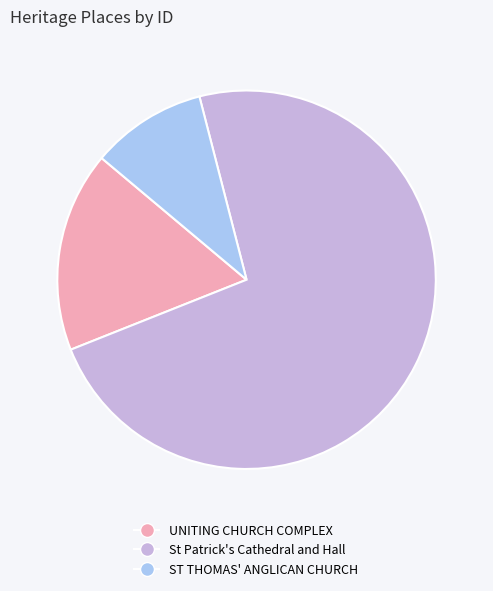

What is the largest slice in the pie chart?

St Patrick's Cathedral and Hall